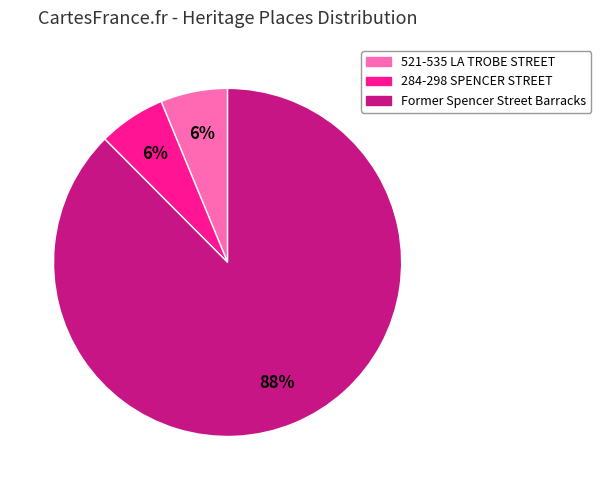

What is the largest slice in the pie chart?

Former Spencer Street Barracks